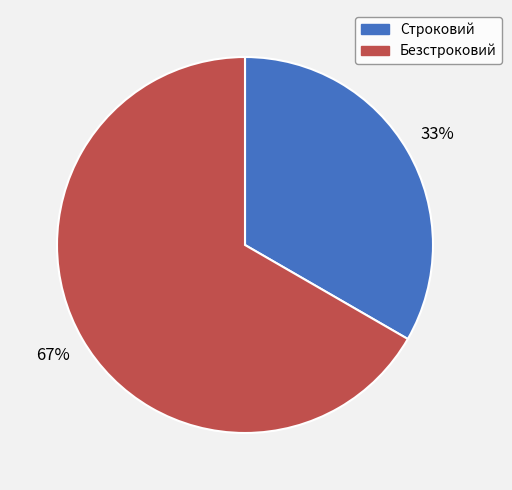

Is it true that Безстроковий is 67% of the pie?

True